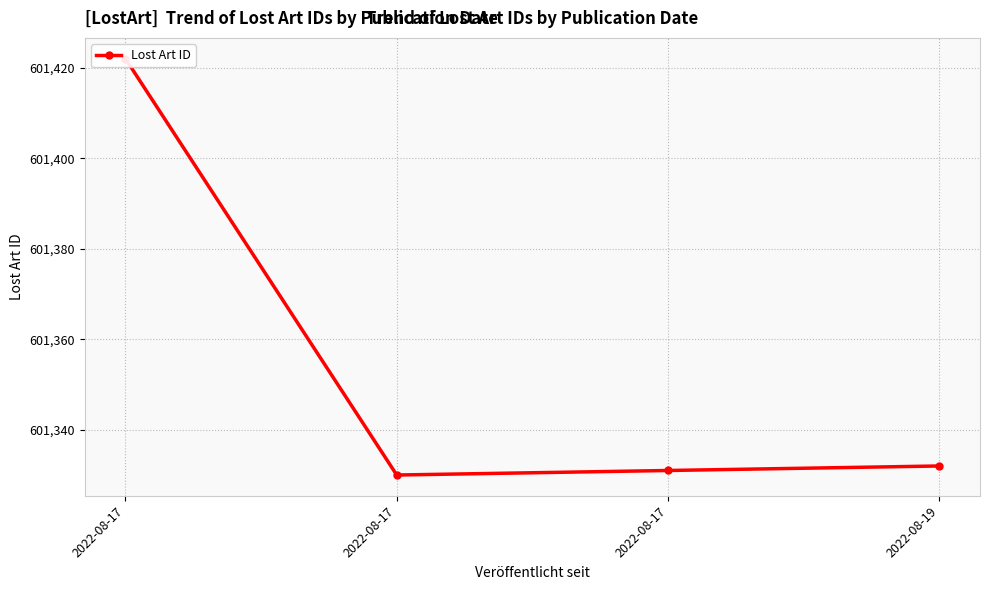

Which has a higher value, 2022-08-17 or 2022-08-17?

2022-08-17